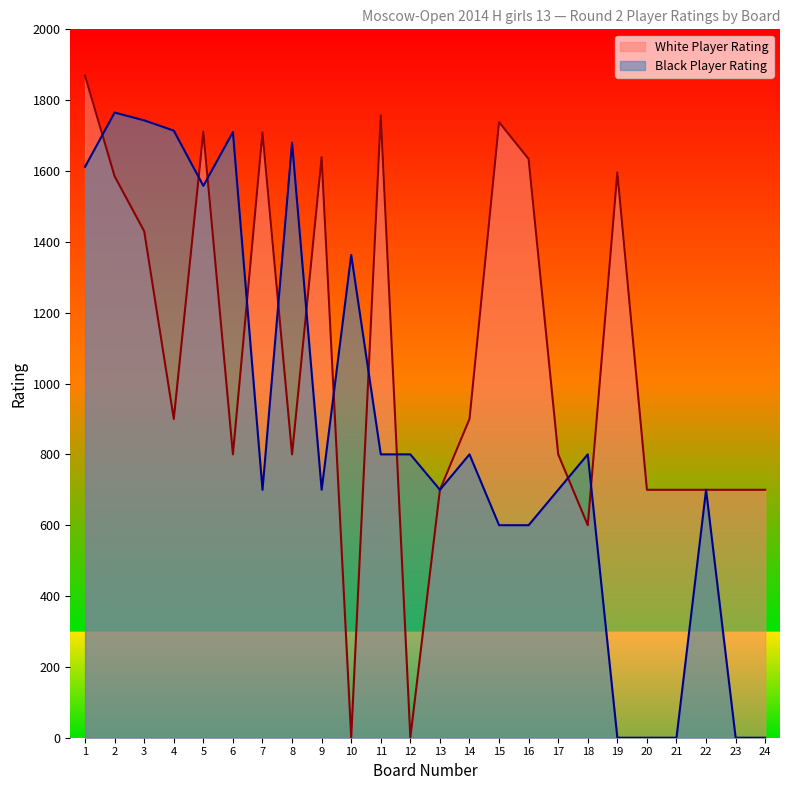

What is the value of the White Player Rating point at the 16th from the left?

1634